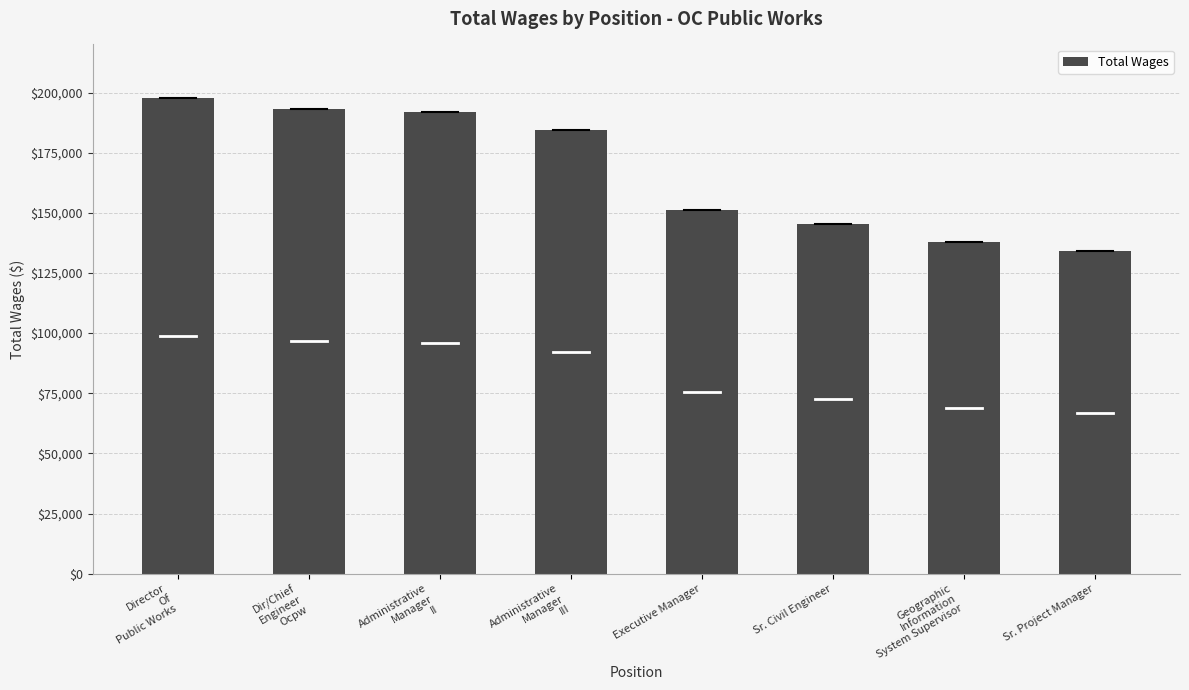

Which label corresponds to the smallest value in the chart?

Sr. Project Manager